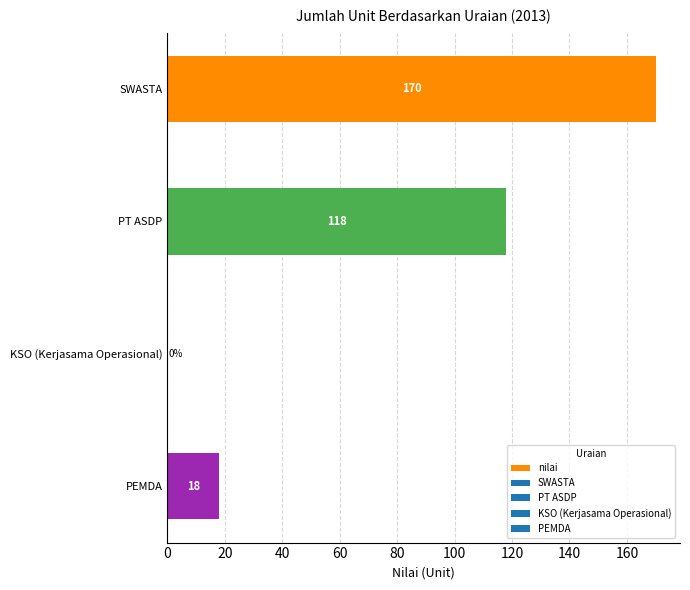

Reading top to bottom, what are all the values shown in this chart?

SWASTA=170	PT ASDP=118	KSO (Kerjasama Operasional)=0	PEMDA=18